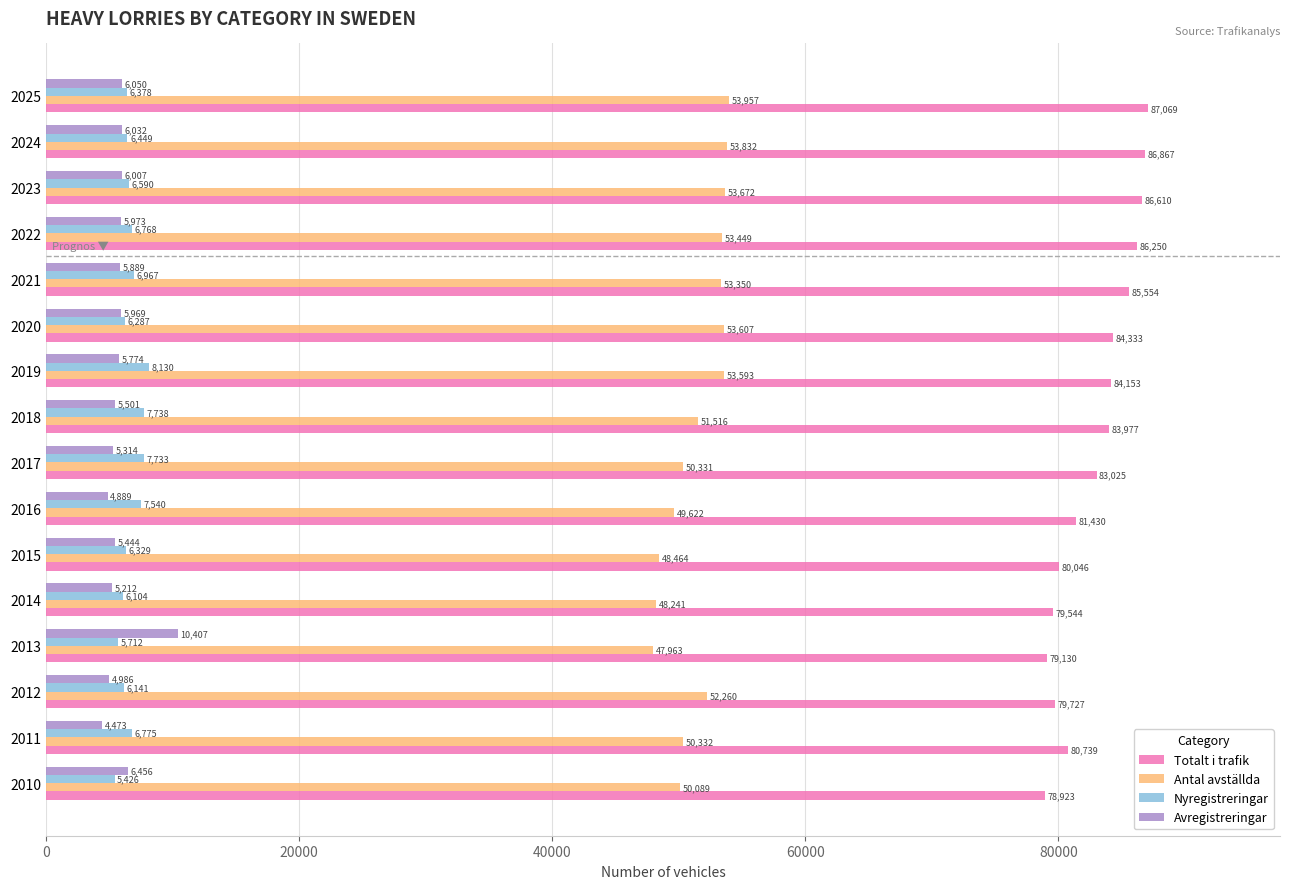

Which series has the largest range (max minus min)?

Totalt i trafik